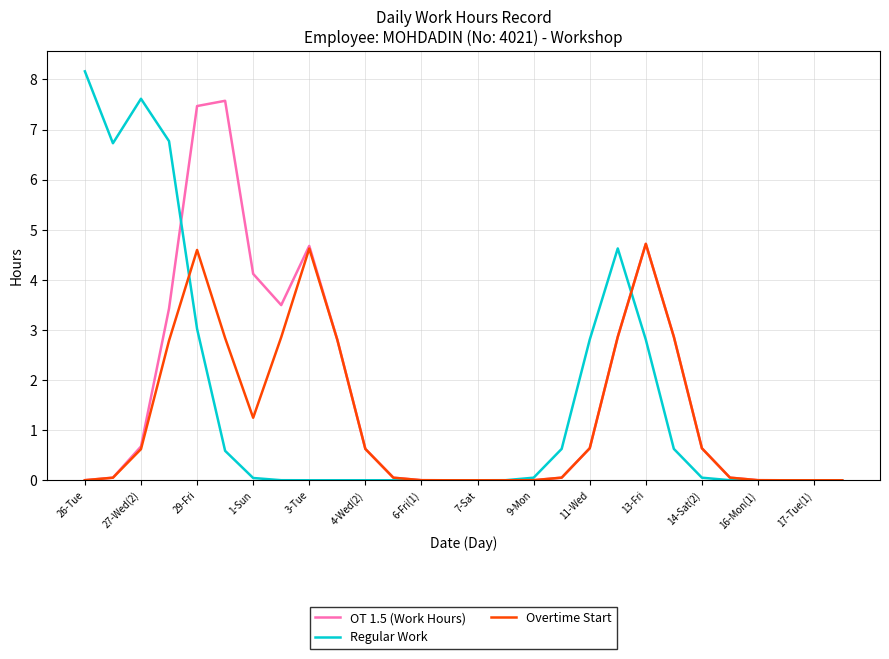

Rank the series by their maximum value, from highest to lowest.

Regular Work, OT 1.5 (Work Hours), Overtime Start